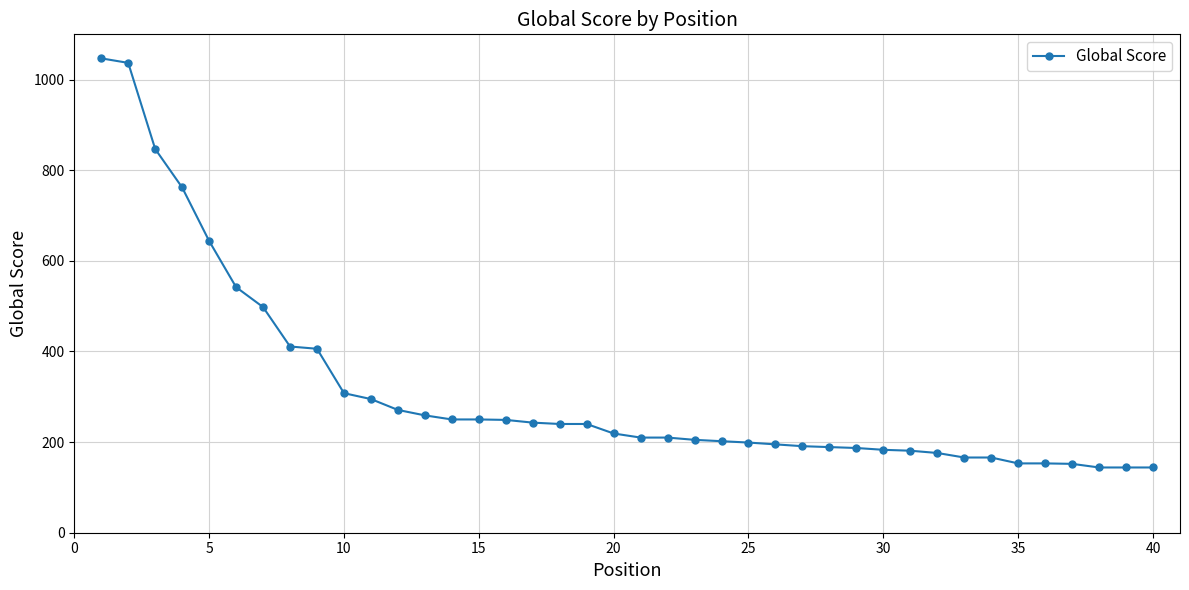

What is the value of the 40th point from the left?

144